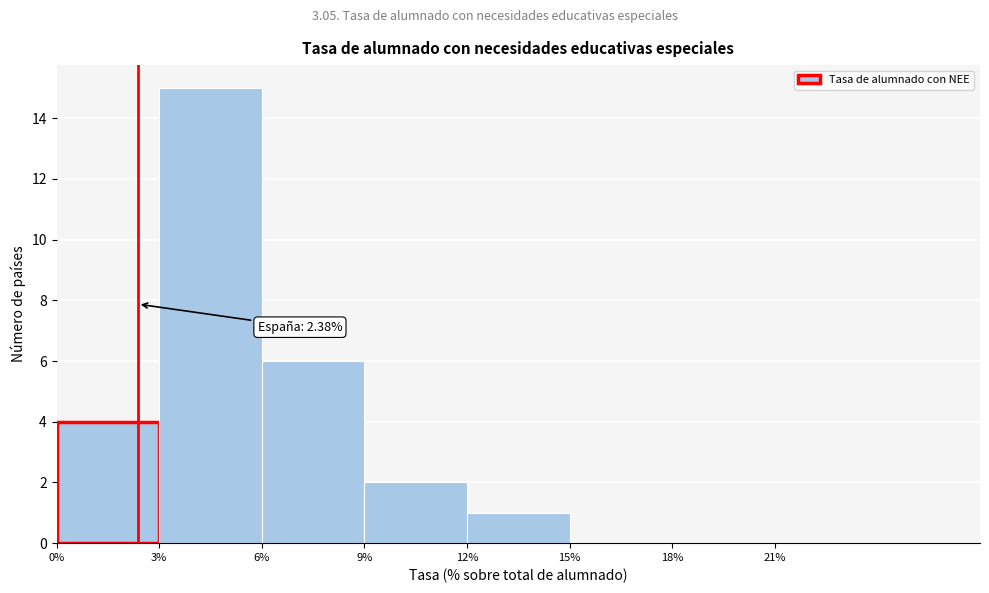

Which range on the x-axis has the tallest bar?

3 to 6